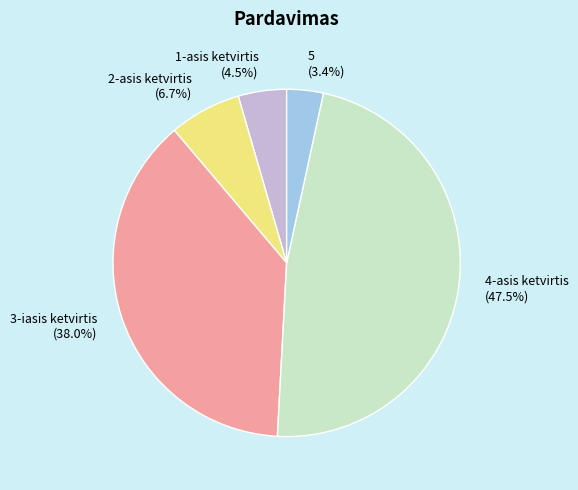

Does 1-asis ketvirtis represent more than half of the total?

No